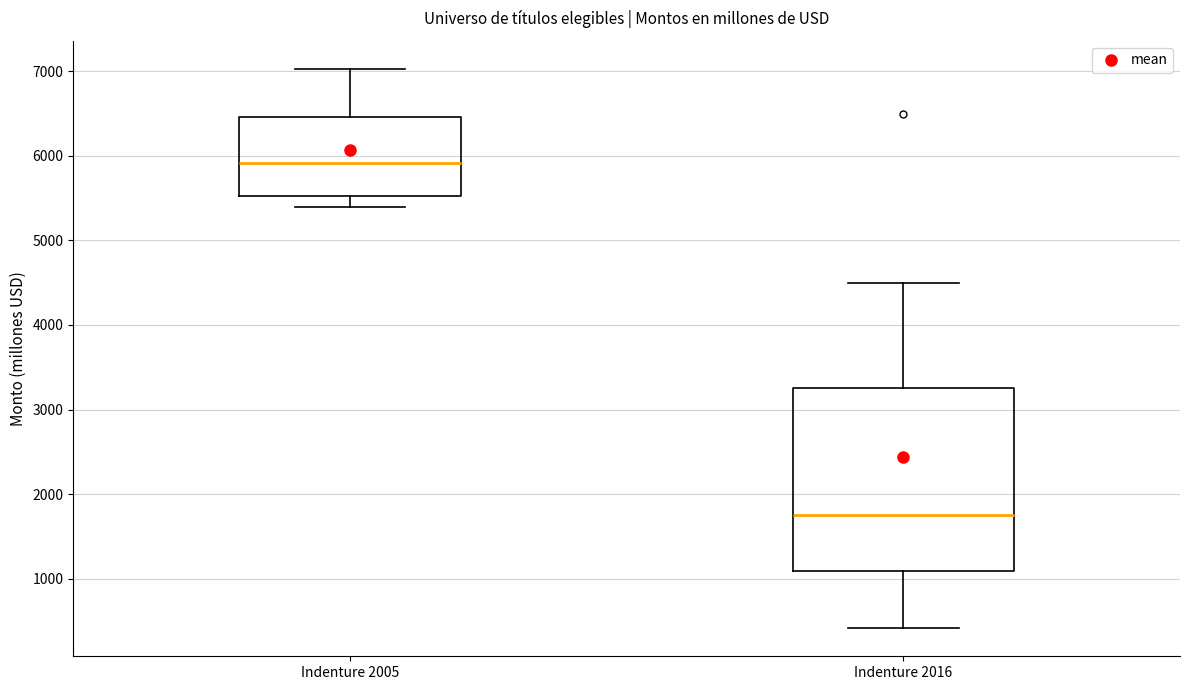

Reading left to right, transcribe this box plot: for each box, give where its median line is, the range the box spans, and where its two whiskers end, as read against the y-axis. The values are not printed on the chart, so give them approximately, as read against the axis.

Indenture 2005: median 5900, box 5500 to 6500, whiskers 5400 to 7000
Indenture 2016: median 1800, box 1100 to 3300, whiskers 400 to 4500